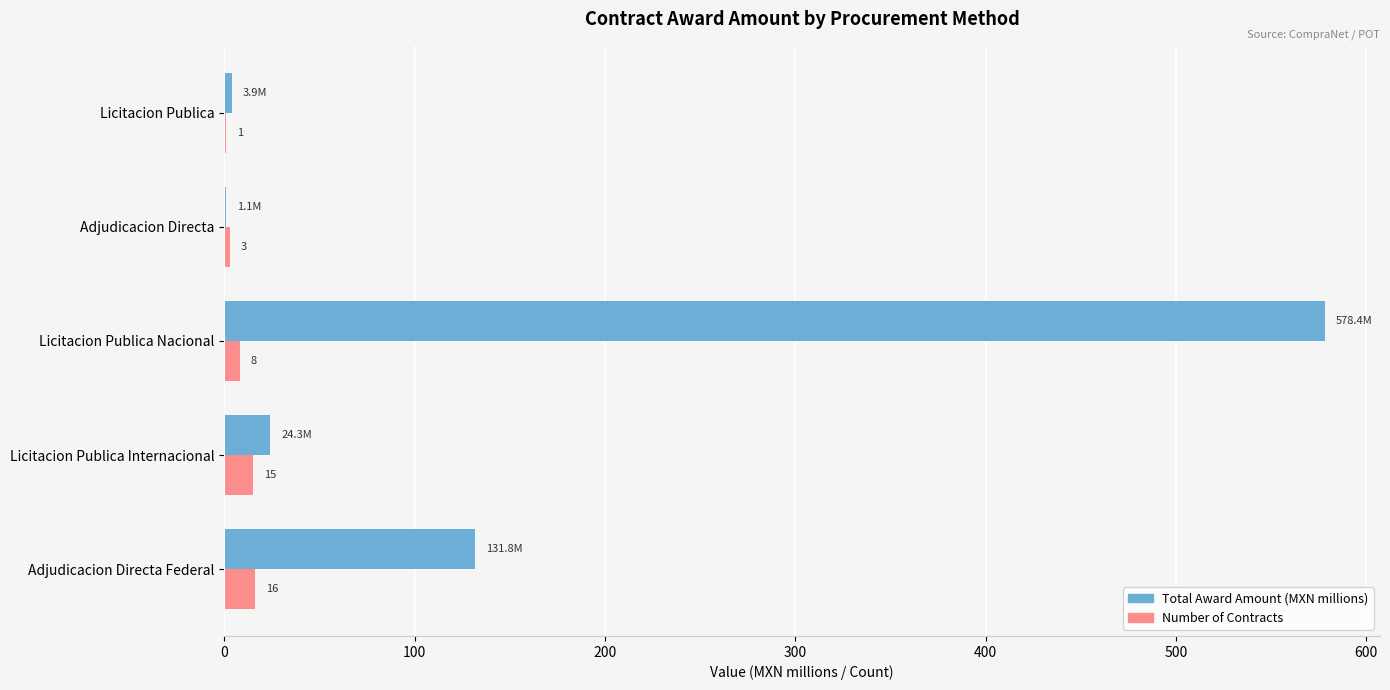

Which series has the largest range (max minus min)?

Total Award Amount (MXN millions)